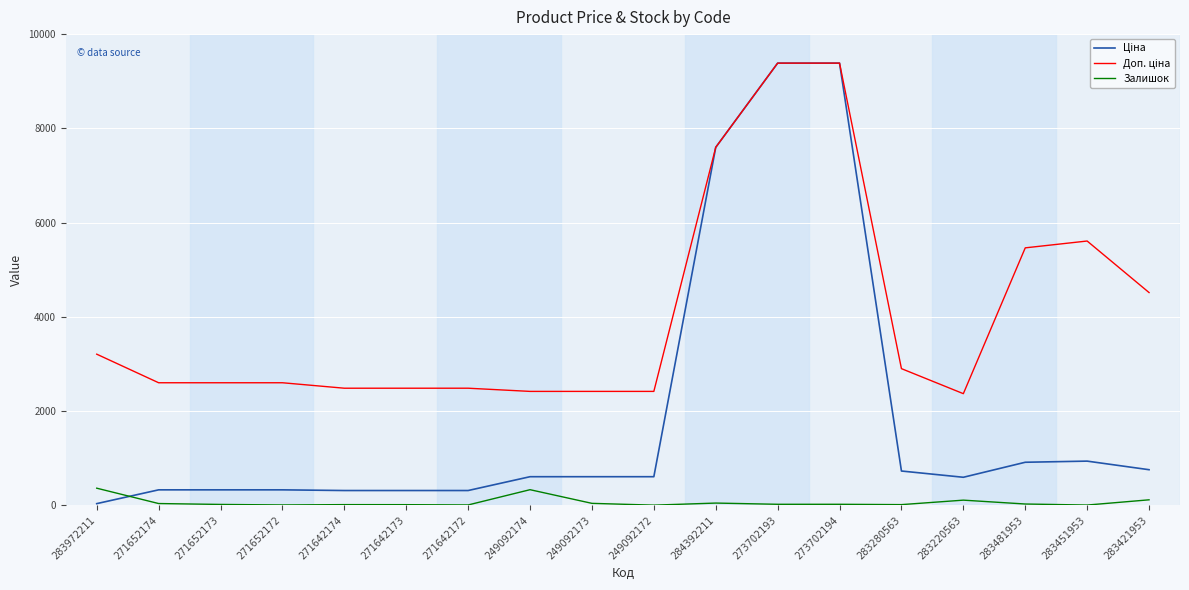

What is the maximum value for Залишок?

360.0